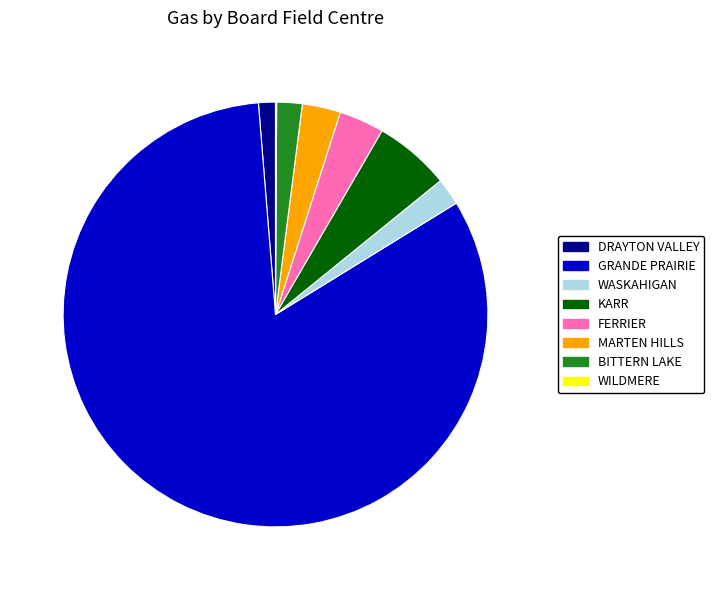

What is the largest slice in the pie chart?

GRANDE PRAIRIE